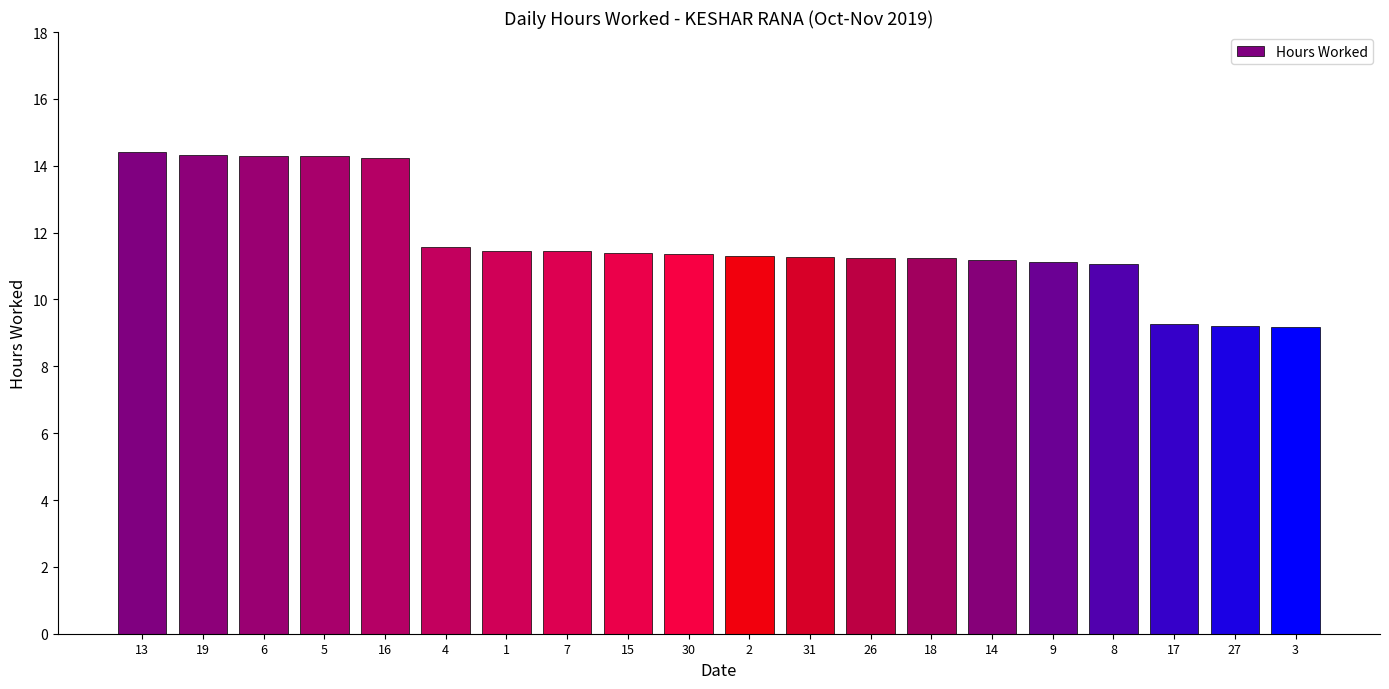

What is the label of the 10th bar from the right?

2